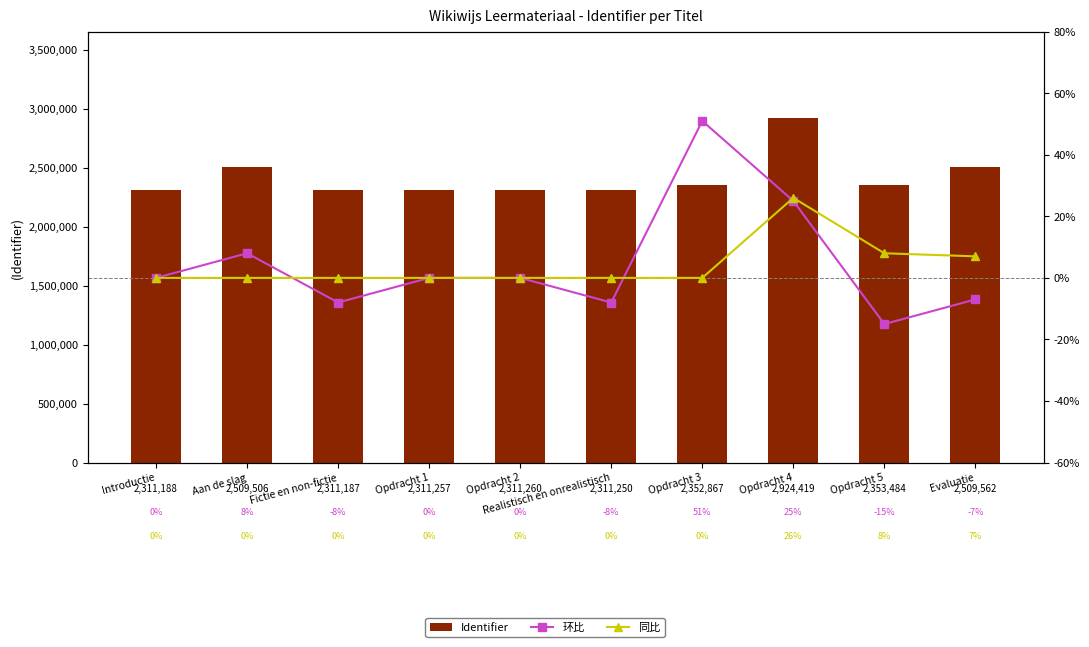

Rank the series at Evaluatie from highest to lowest value.

Identifier, 同比, 环比